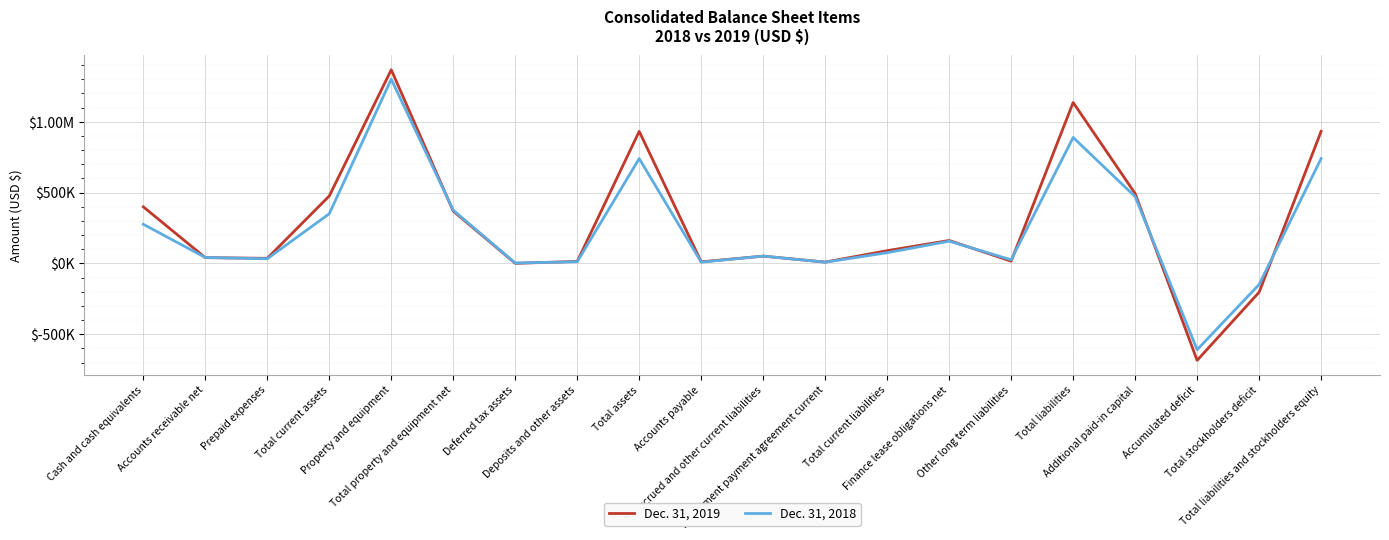

Rank the categories by Dec. 31, 2019 value from highest to lowest.

Property and equipment, Total liabilities, Total assets, Total liabilities and stockholders equity, Additional paid-in capital, Total current assets, Cash and cash equivalents, Total property and equipment net, Finance lease obligations net, Total current liabilities, Accrued and other current liabilities, Accounts receivable net, Prepaid expenses, Other long term liabilities, Deposits and other assets, Accounts payable, Installment payment agreement current, Deferred tax assets, Total stockholders deficit, Accumulated deficit